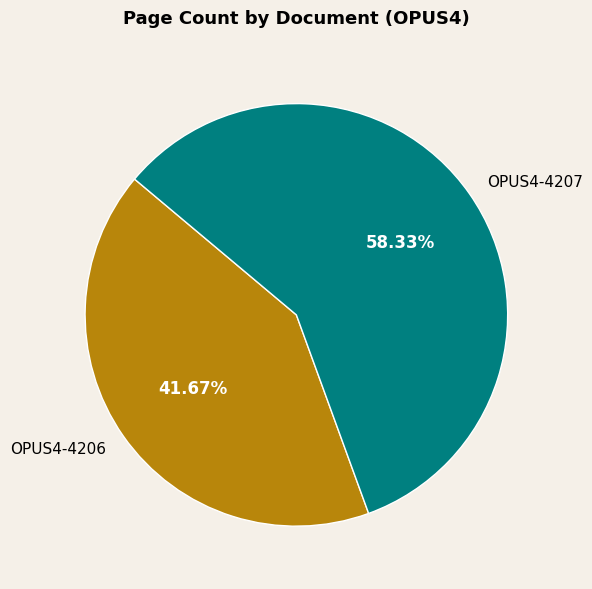

Which category has the smallest portion of the pie?

OPUS4-4206